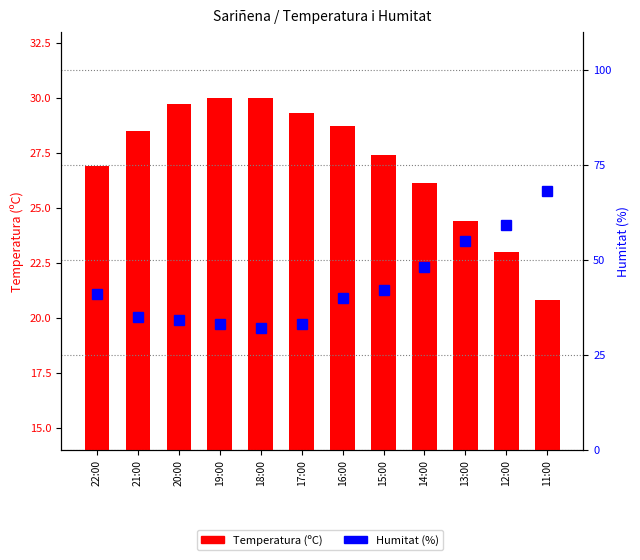

Which has a higher value, 14:00 or 21:00?

21:00